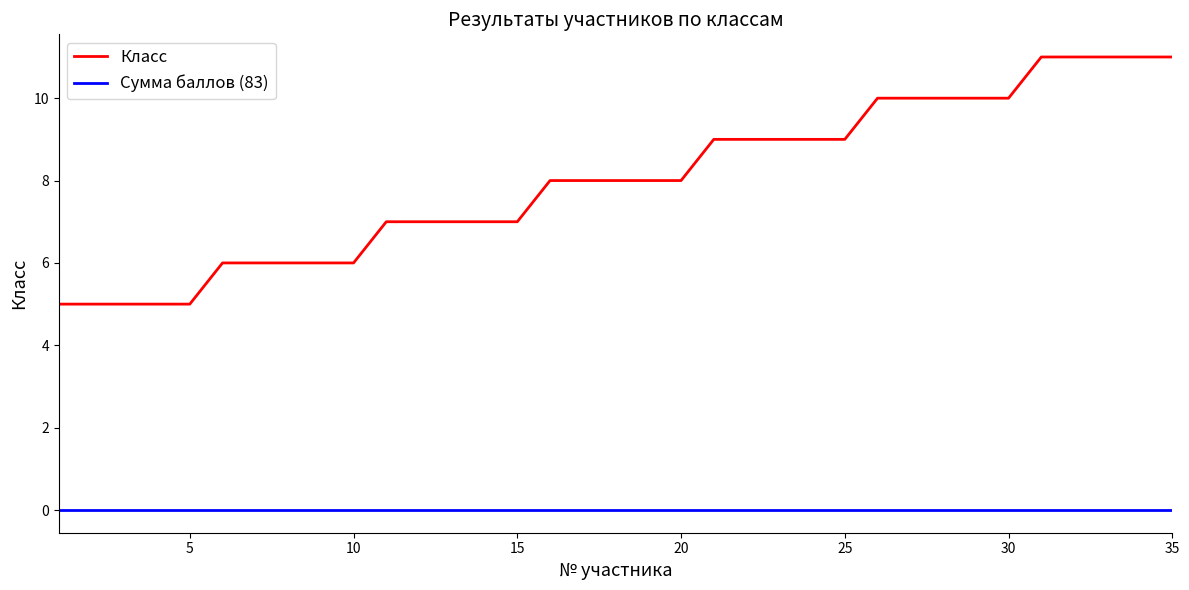

True or false: Сумма баллов (83) and Класс intersect in this chart.

False